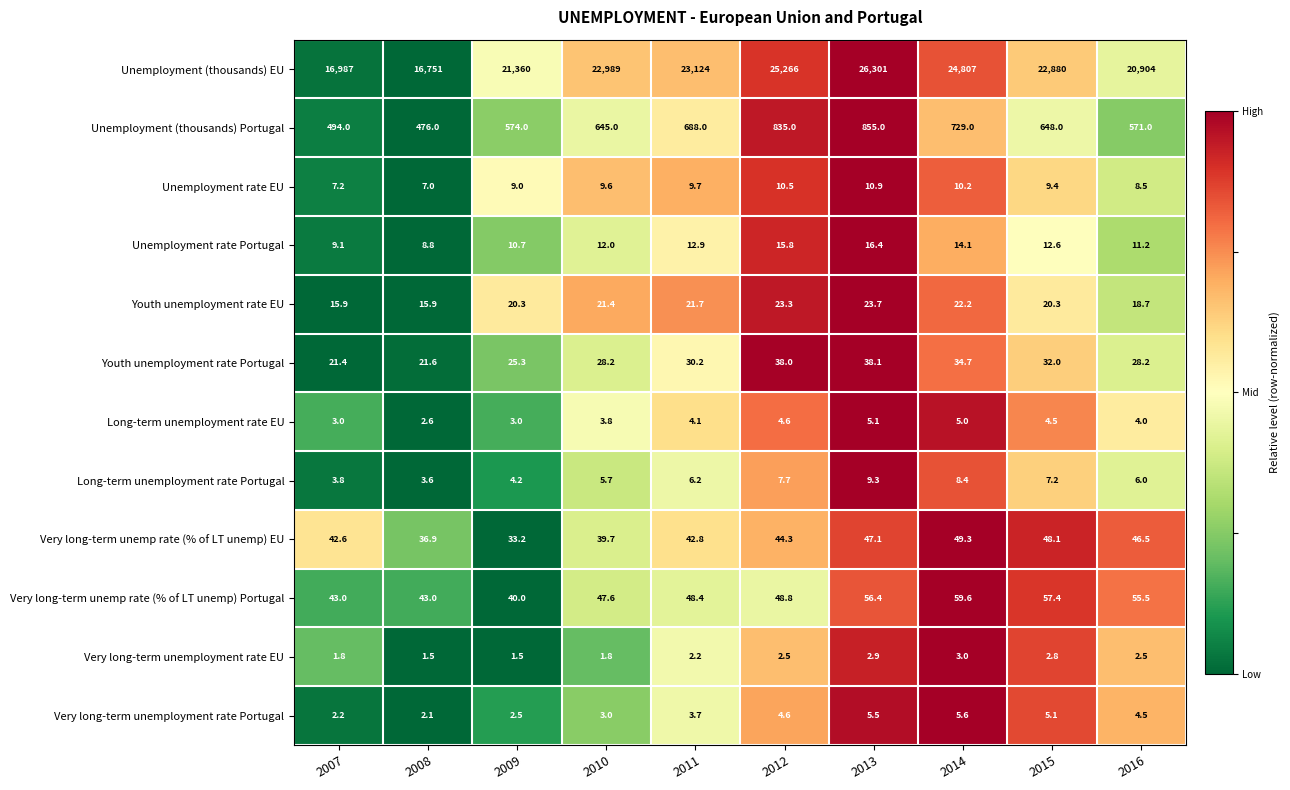

At 2013, list the series in order from largest to smallest.

Unemployment (thousands) EU, Unemployment (thousands) Portugal, Very long-term unemp rate (% of LT unemp) Portugal, Very long-term unemp rate (% of LT unemp) EU, Youth unemployment rate Portugal, Youth unemployment rate EU, Unemployment rate Portugal, Unemployment rate EU, Long-term unemployment rate Portugal, Very long-term unemployment rate Portugal, Long-term unemployment rate EU, Very long-term unemployment rate EU